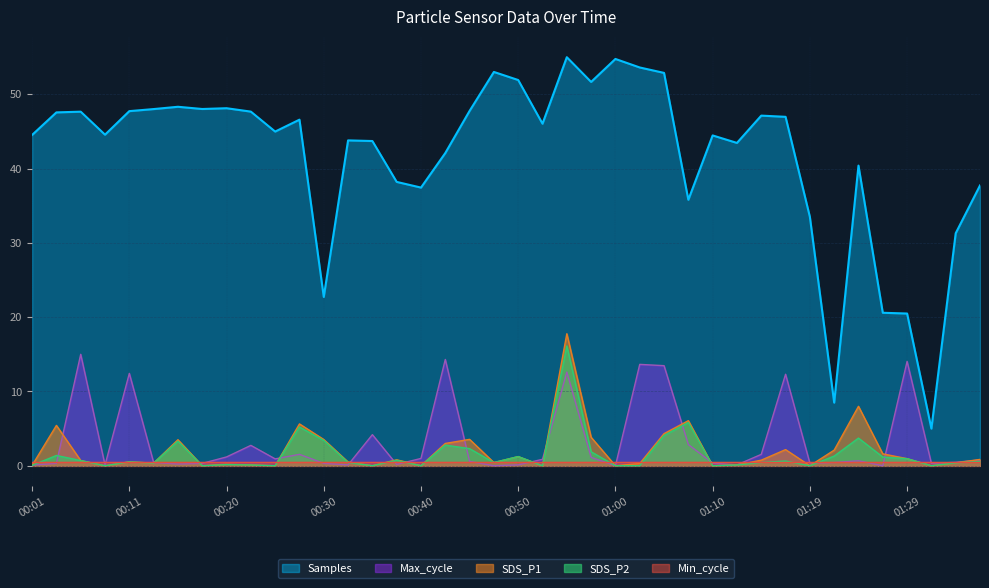

What is the value of the SDS_P1 point at the 1st from the left?

0.1